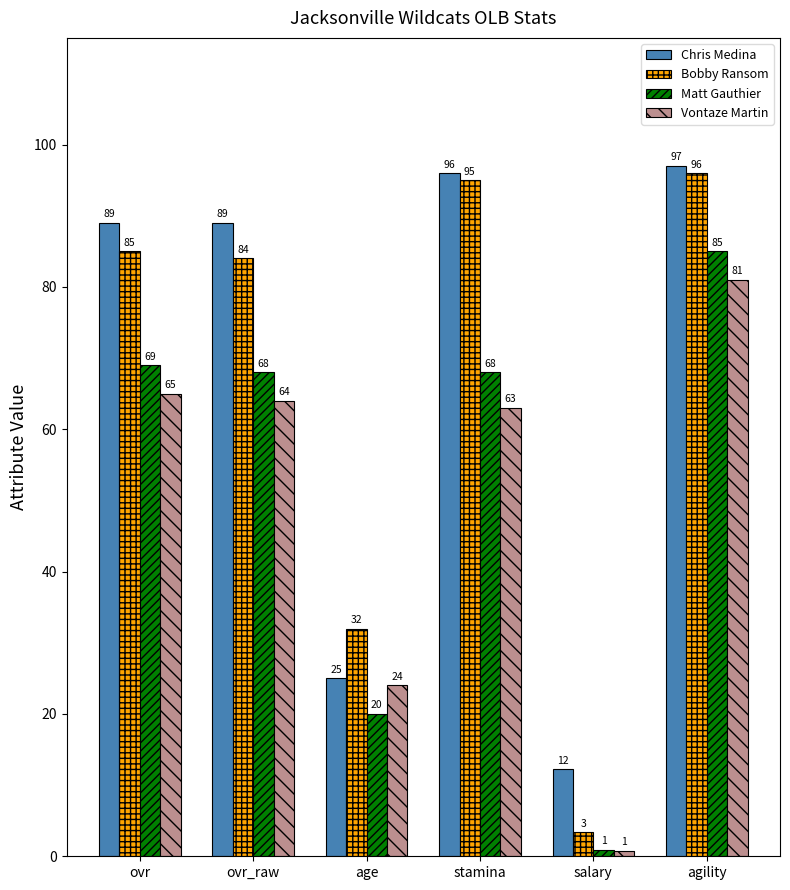

What is the sum of the Vontaze Martin values at age and stamina?

87.0